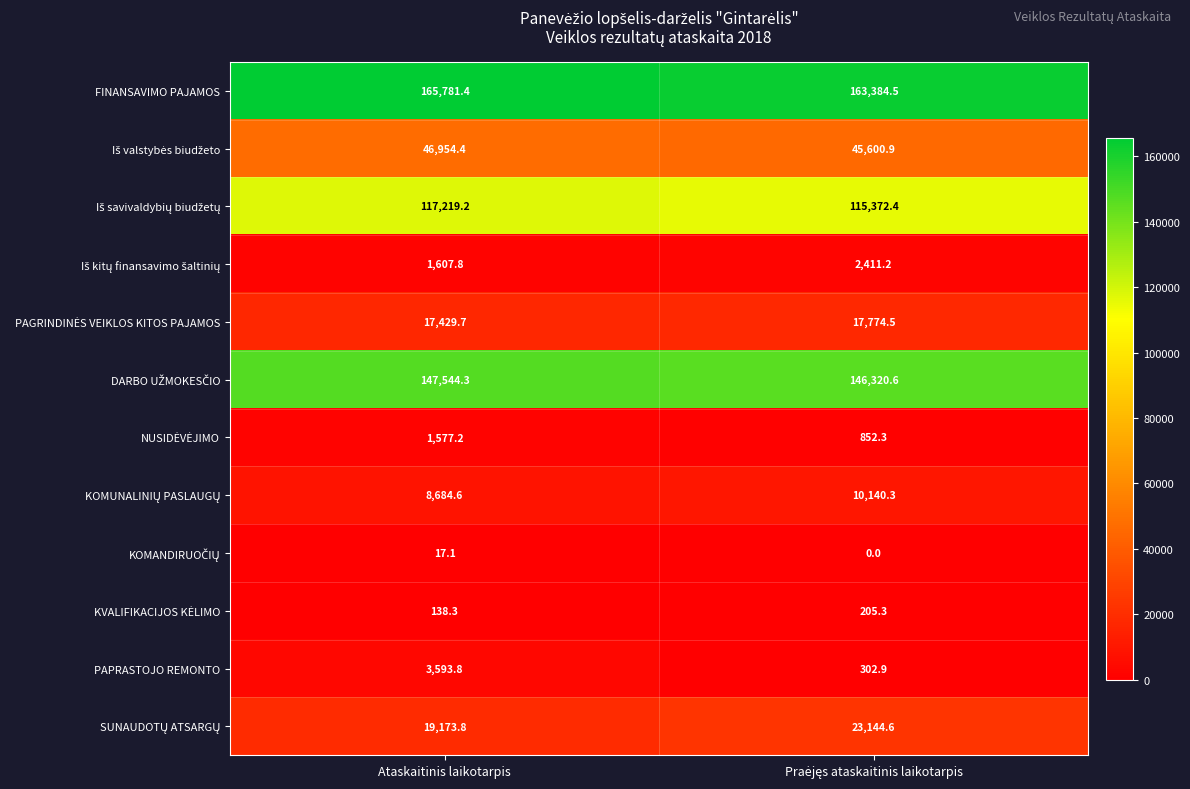

Where does the FINANSAVIMO PAJAMOS series first go above 165781?

Ataskaitinis laikotarpis